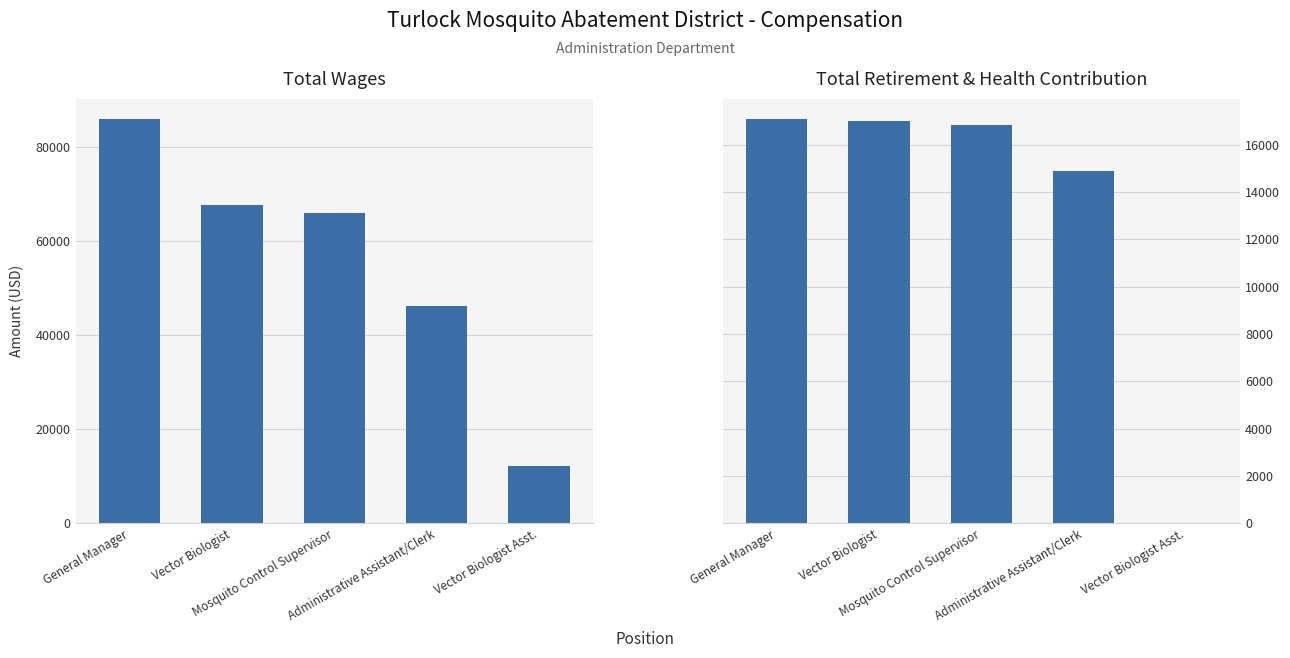

What are all the series names shown in the legend?

Total Wages, Total Retirement & Health Contribution